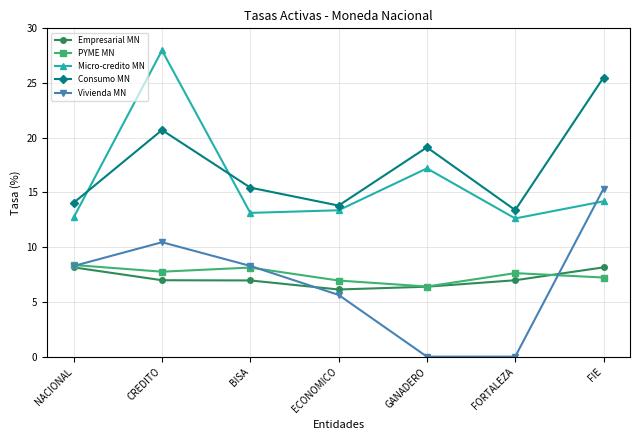

What is the label of the 3rd point from the right?

GANADERO